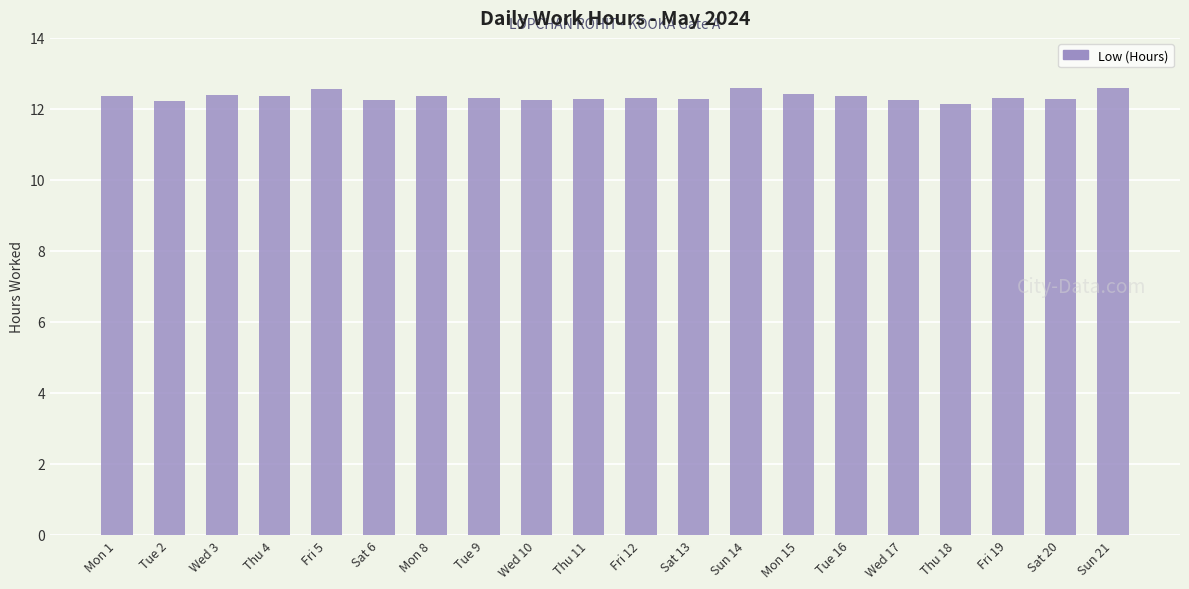

What is the difference between the second highest and second lowest values?

0.4